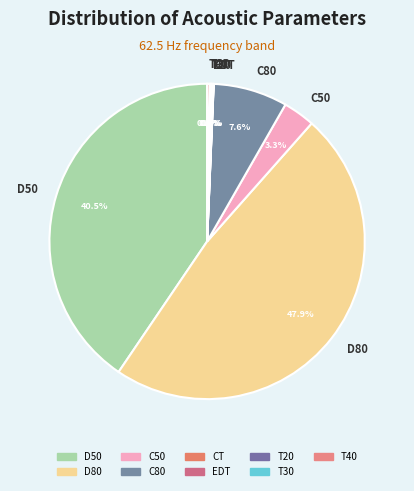

Is C80 the majority of the pie?

No